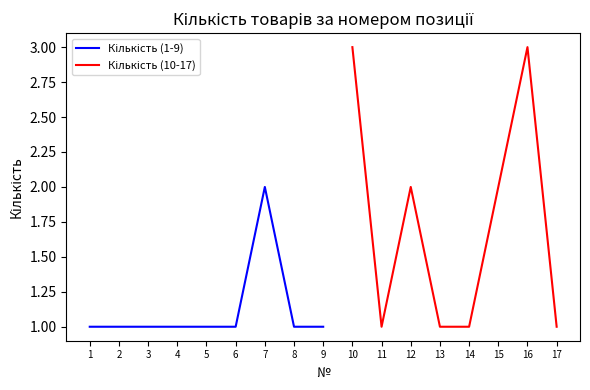

What is the ratio of the value at 11 to the value at 10?

0.3